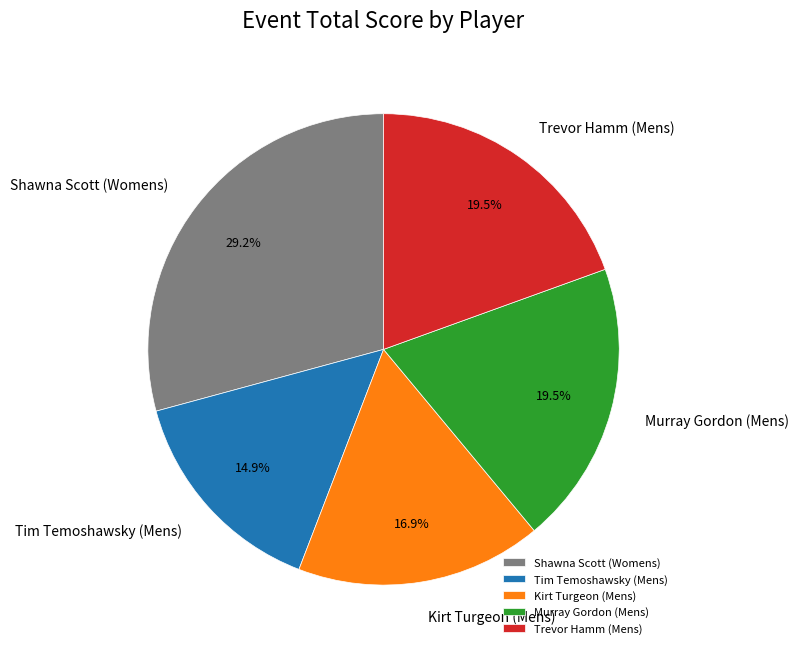

Which has a higher value, Shawna Scott (Womens) or Murray Gordon (Mens)?

Shawna Scott (Womens)